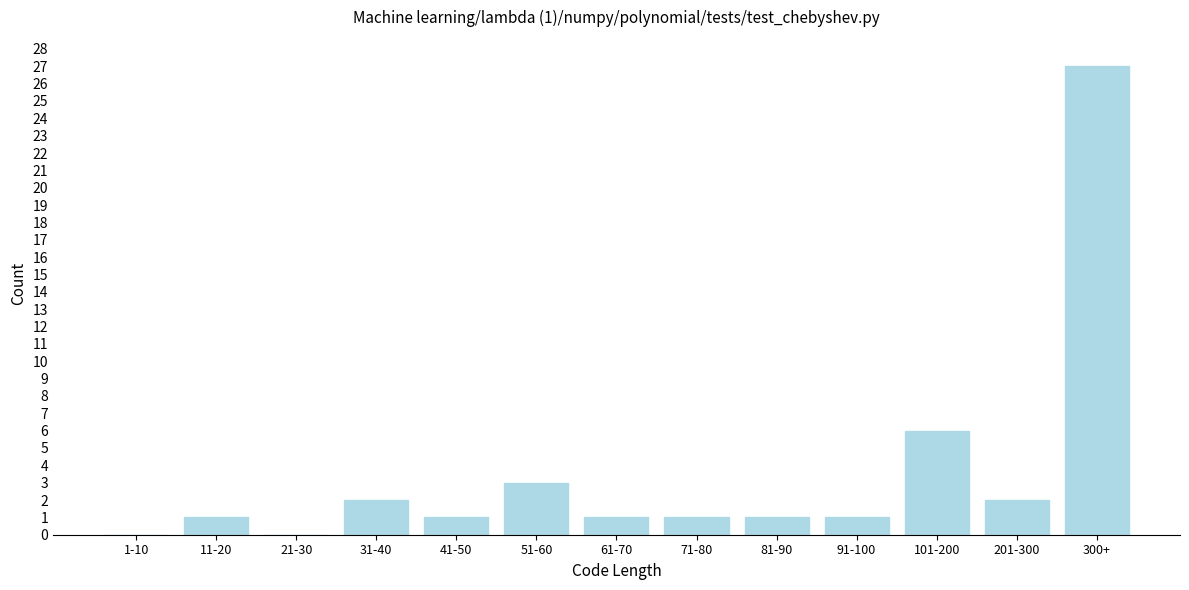

What is the ratio of the value at 81-90 to the value at 61-70?

1.0